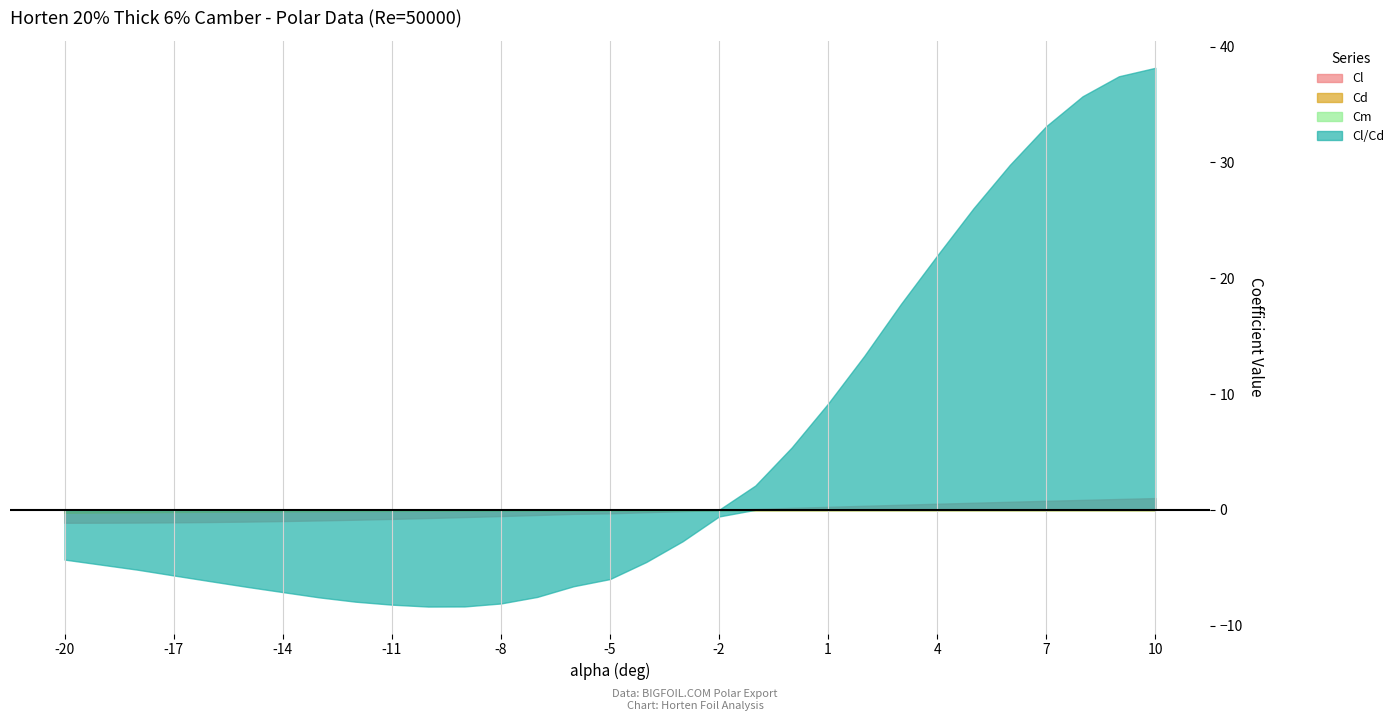

List the series in order of their peak value, highest first.

Cl/Cd, Cl, Cm, Cd